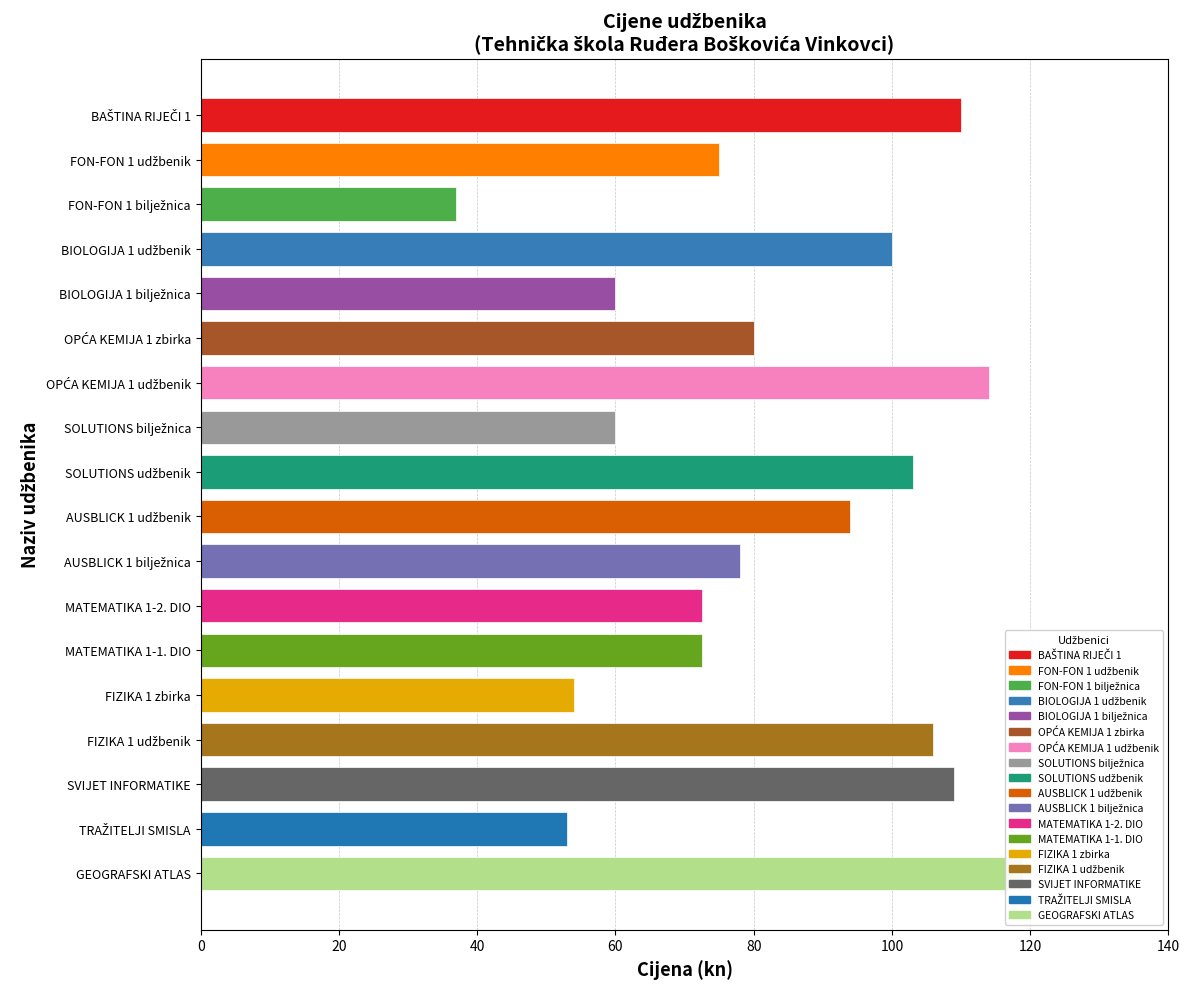

Rank the categories by value from highest to lowest.

GEOGRAFSKI ATLAS, OPĆA KEMIJA 1 udžbenik, BAŠTINA RIJEČI 1, SVIJET INFORMATIKE, FIZIKA 1 udžbenik, SOLUTIONS udžbenik, BIOLOGIJA 1 udžbenik, AUSBLICK 1 udžbenik, OPĆA KEMIJA 1 zbirka, AUSBLICK 1 bilježnica, FON-FON 1 udžbenik, MATEMATIKA 1-2. DIO, MATEMATIKA 1-1. DIO, BIOLOGIJA 1 bilježnica, SOLUTIONS bilježnica, FIZIKA 1 zbirka, TRAŽITELJI SMISLA, FON-FON 1 bilježnica